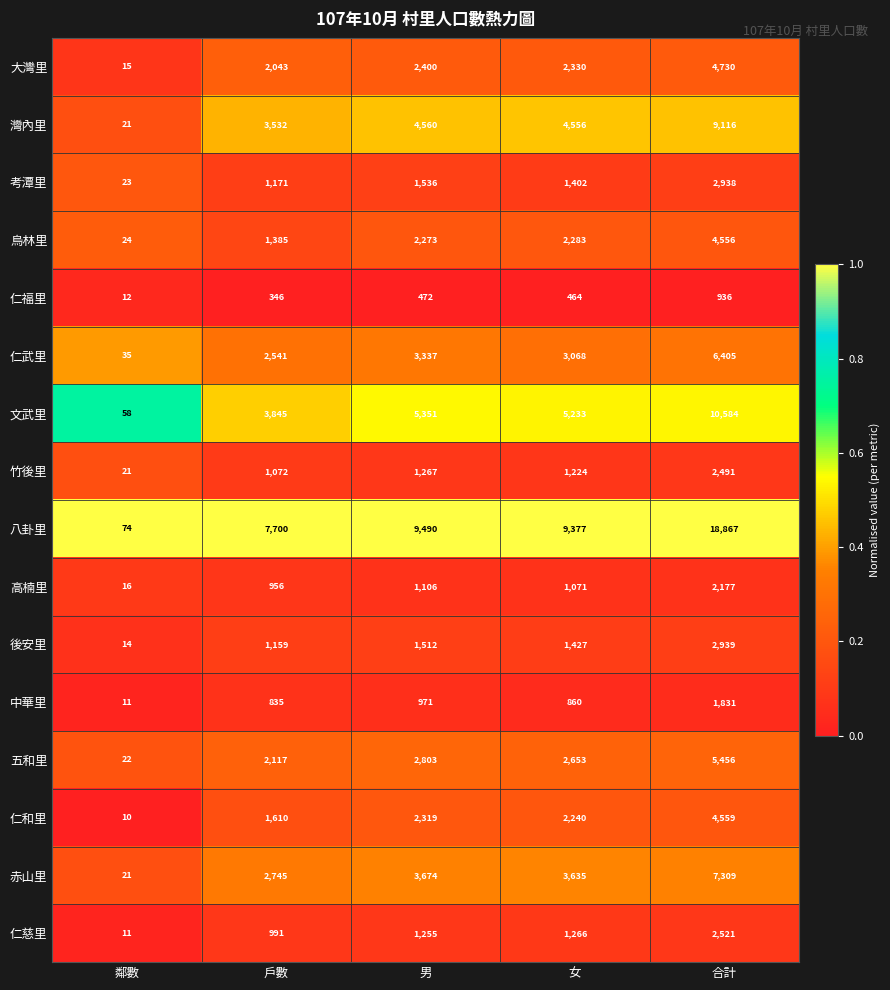

At which category does the chart reach its minimum across all series?

鄰數